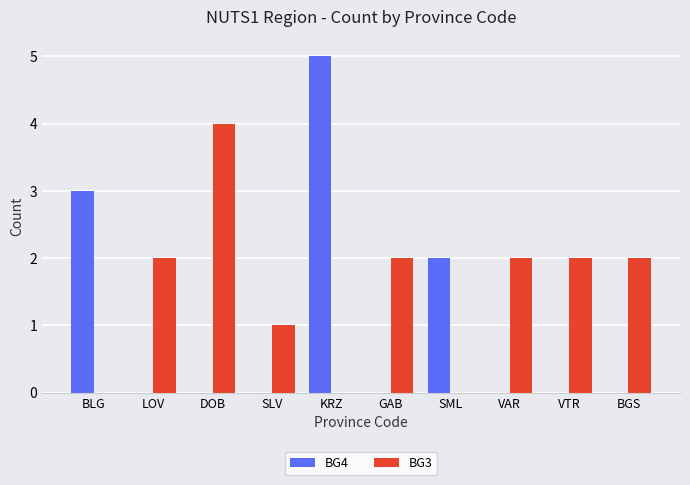

Are the bars grouped side by side (vs. stacked)?

Yes